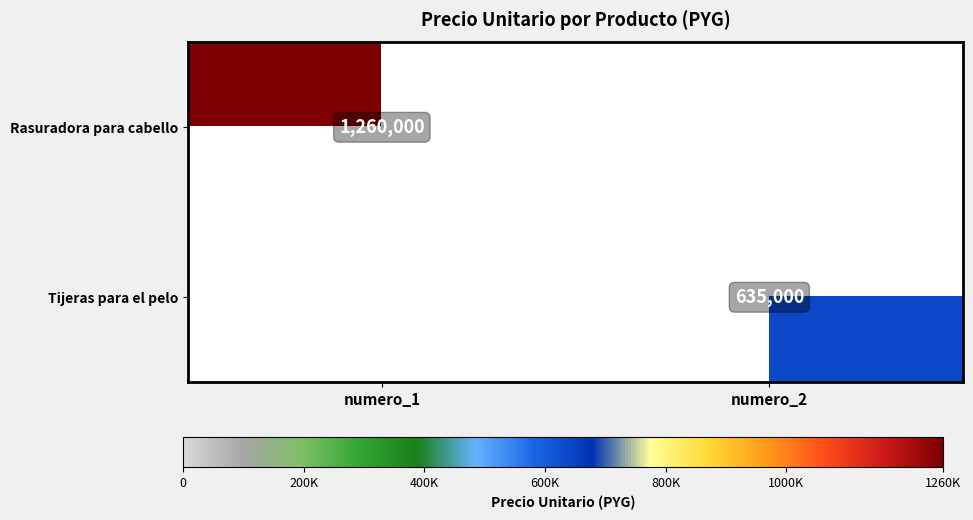

Is it true that Rasuradora para cabello equals 1814881 at numero_1?

False